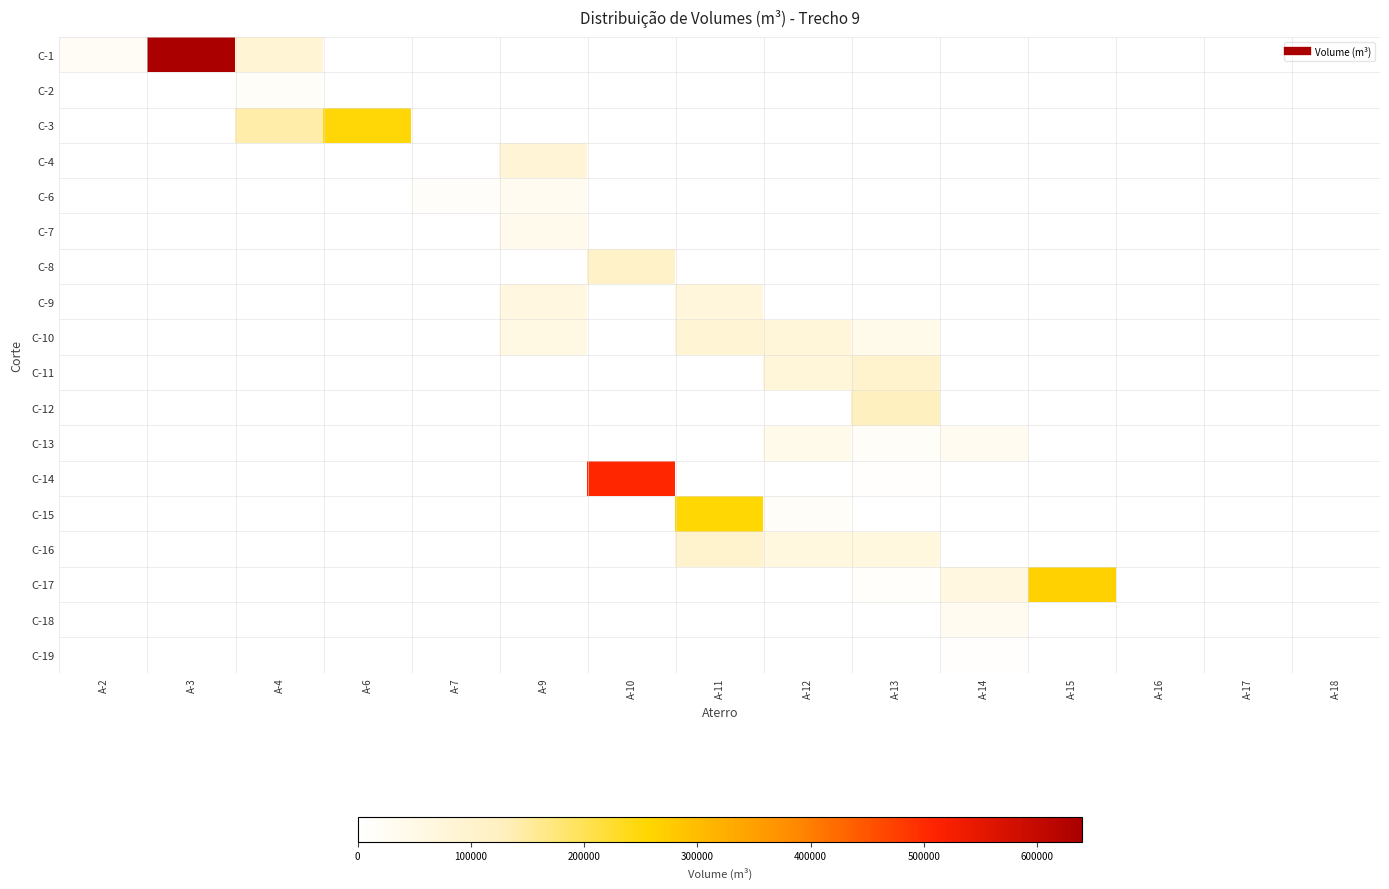

How many data points does each series have?

15